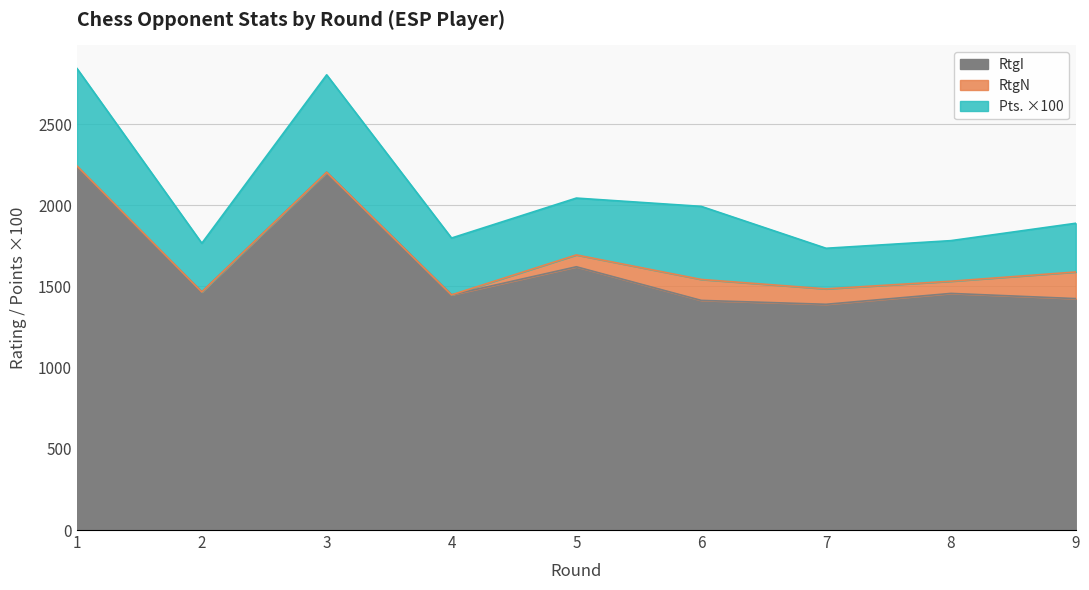

What is the maximum value for RtgI?

2232